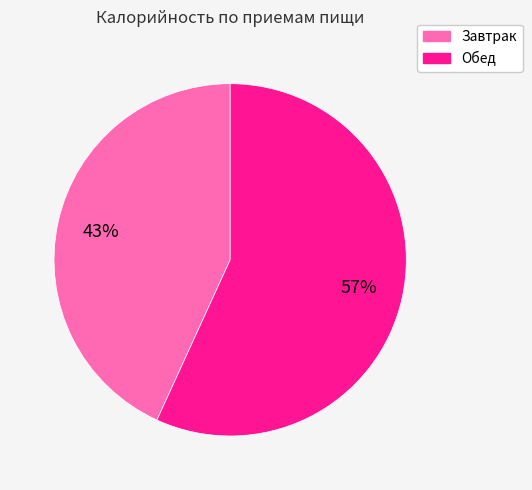

What is the ratio of the value at Завтрак to the value at Обед?

0.8